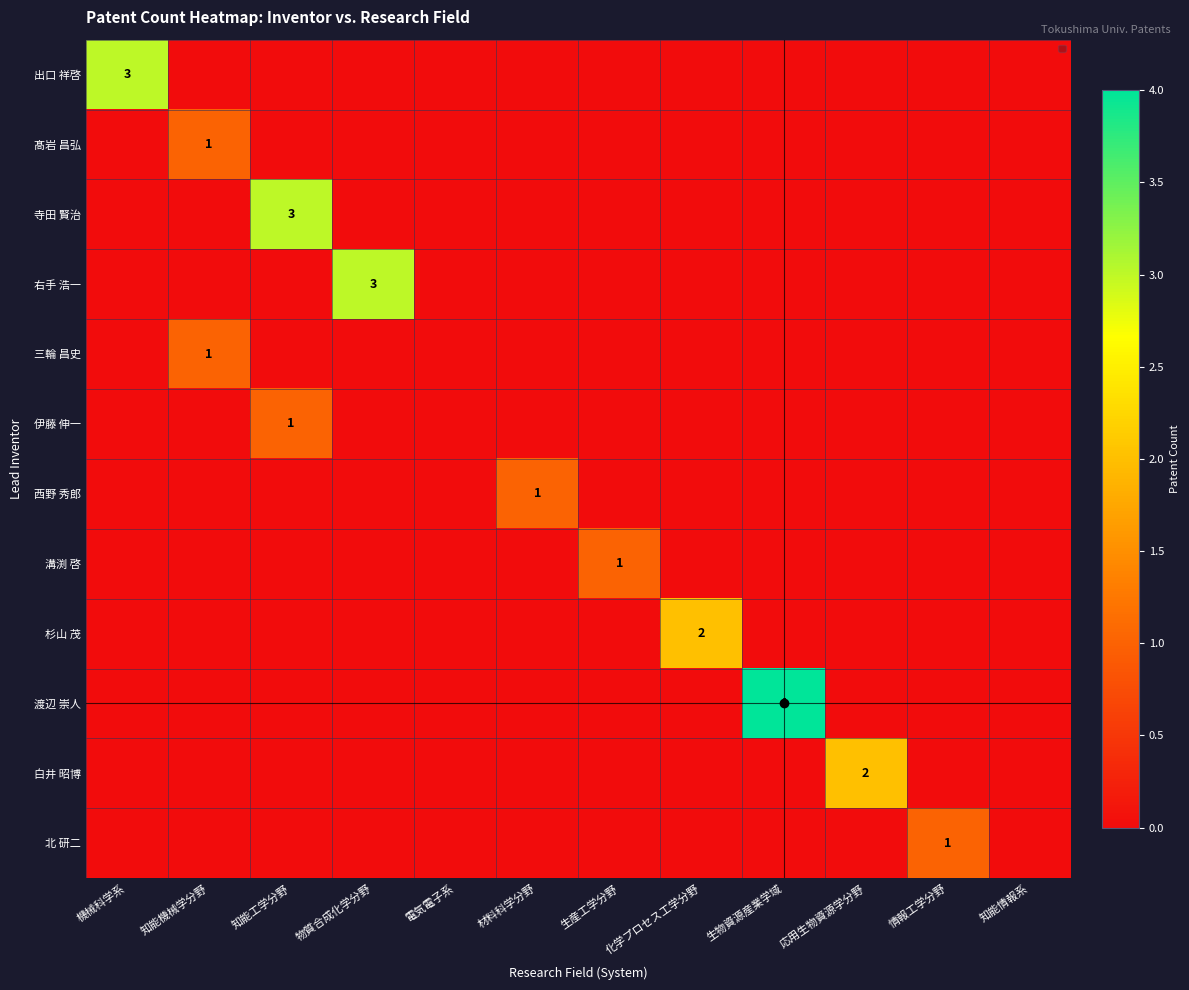

Which series has the largest range (max minus min)?

渡辺 崇人